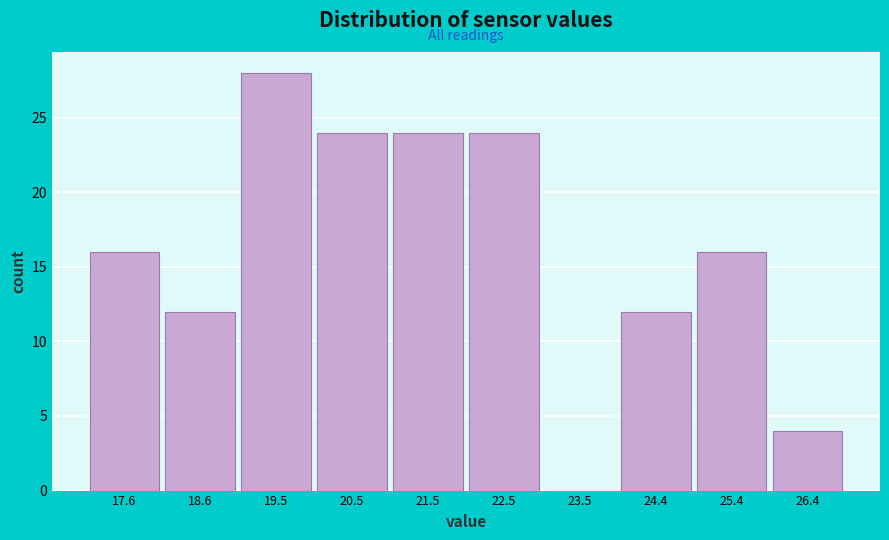

Which range on the x-axis has the tallest bar?

19.1 to 20.0